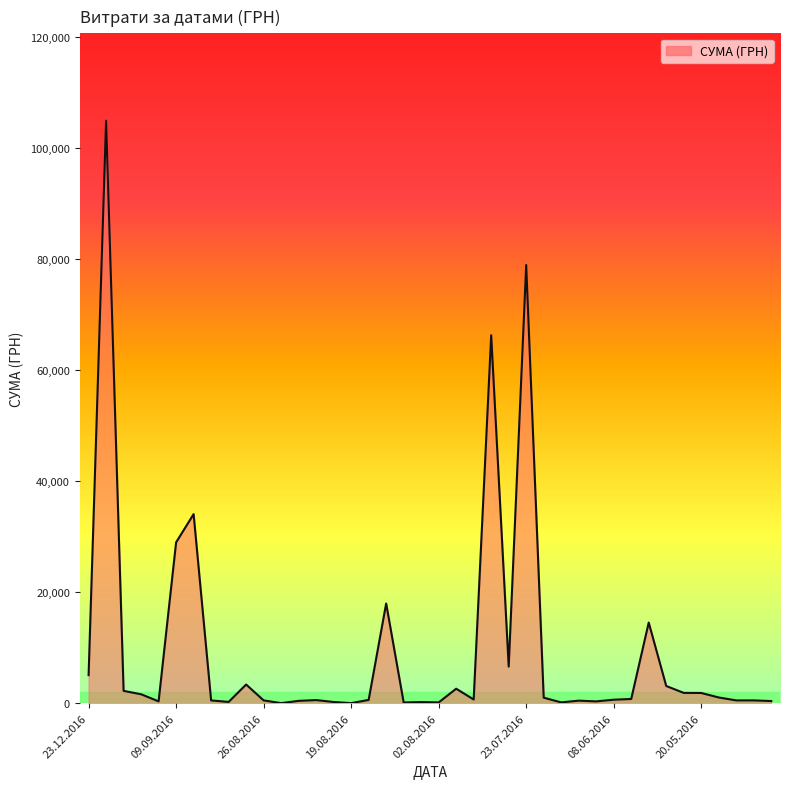

What is the maximum value shown in the chart?

104899.0